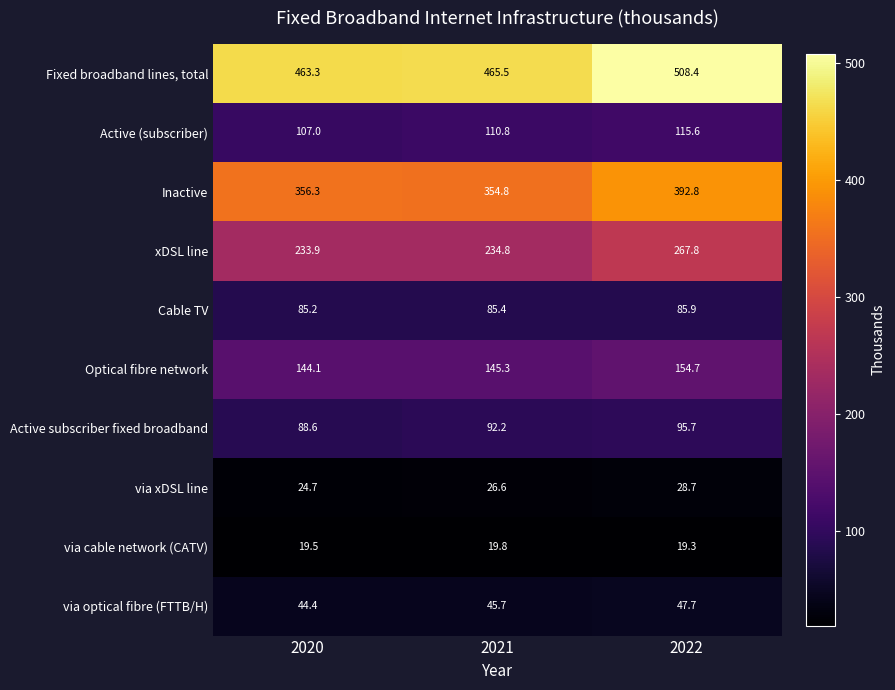

At 2021, list the series in order from smallest to largest.

via cable network (CATV), via xDSL line, via optical fibre (FTTB/H), Cable TV, Active subscriber fixed broadband, Active (subscriber), Optical fibre network, xDSL line, Inactive, Fixed broadband lines, total